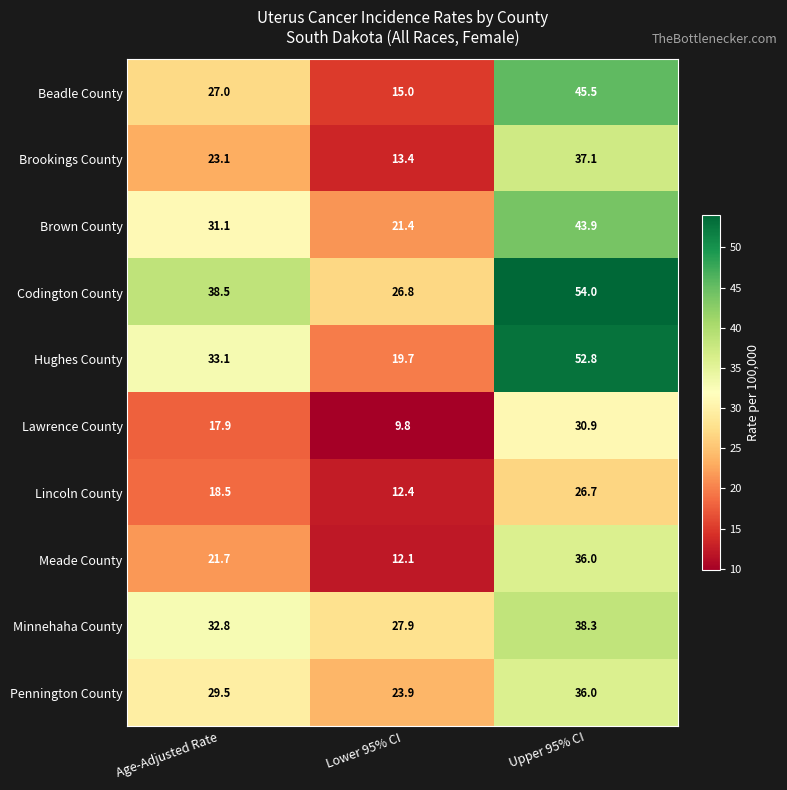

What is the sum of all Beadle County values?

87.5